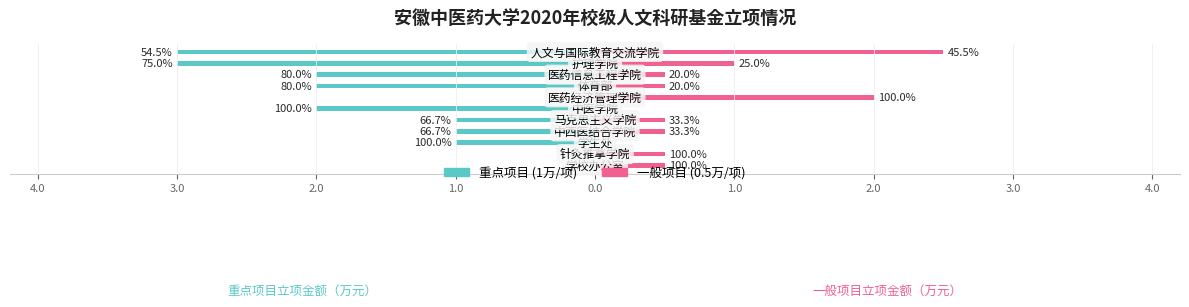

What is the difference between the maximum and minimum values in the 重点项目 (1万/项) series?

3.0